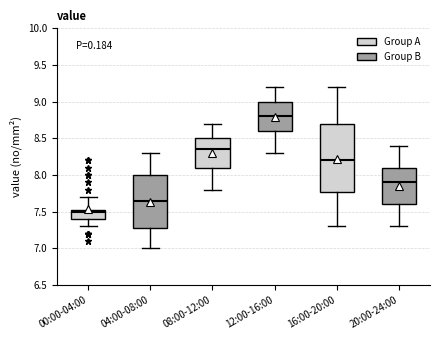

Which box is the tallest, from its lower edge to its upper edge?

16:00-20:00